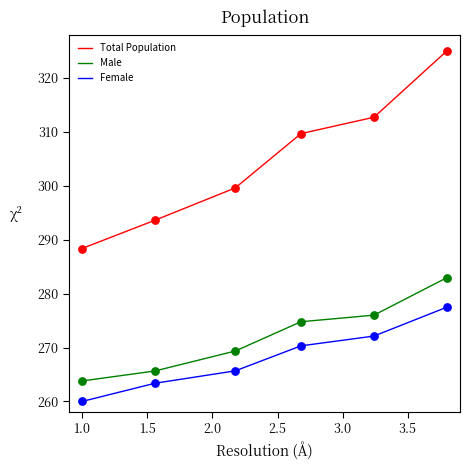

Which series has the largest total across all categories?

Total Population